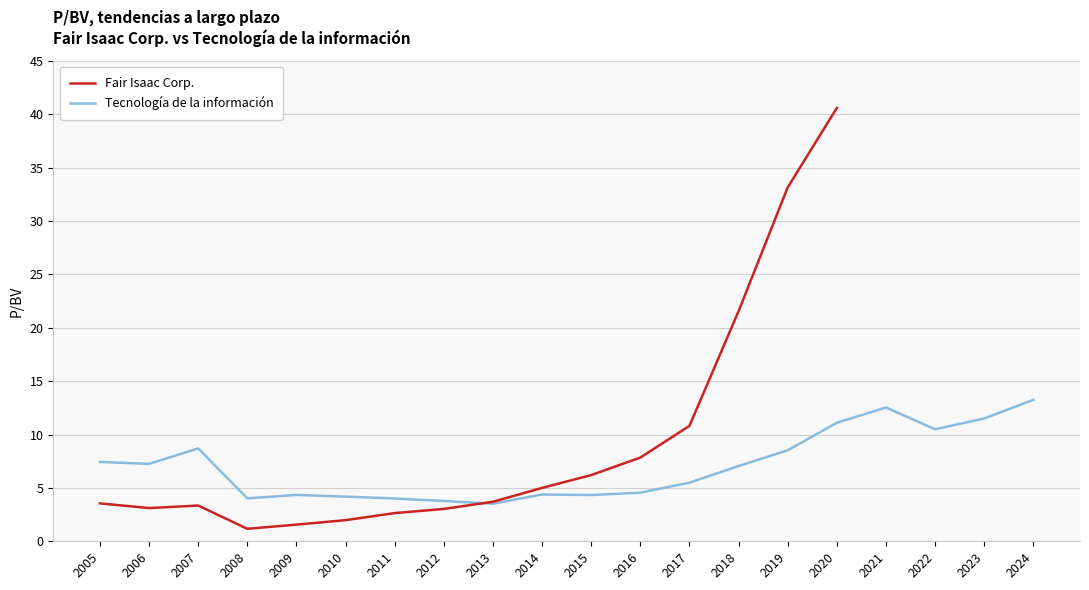

What is the minimum value for Fair Isaac Corp.?

1.2